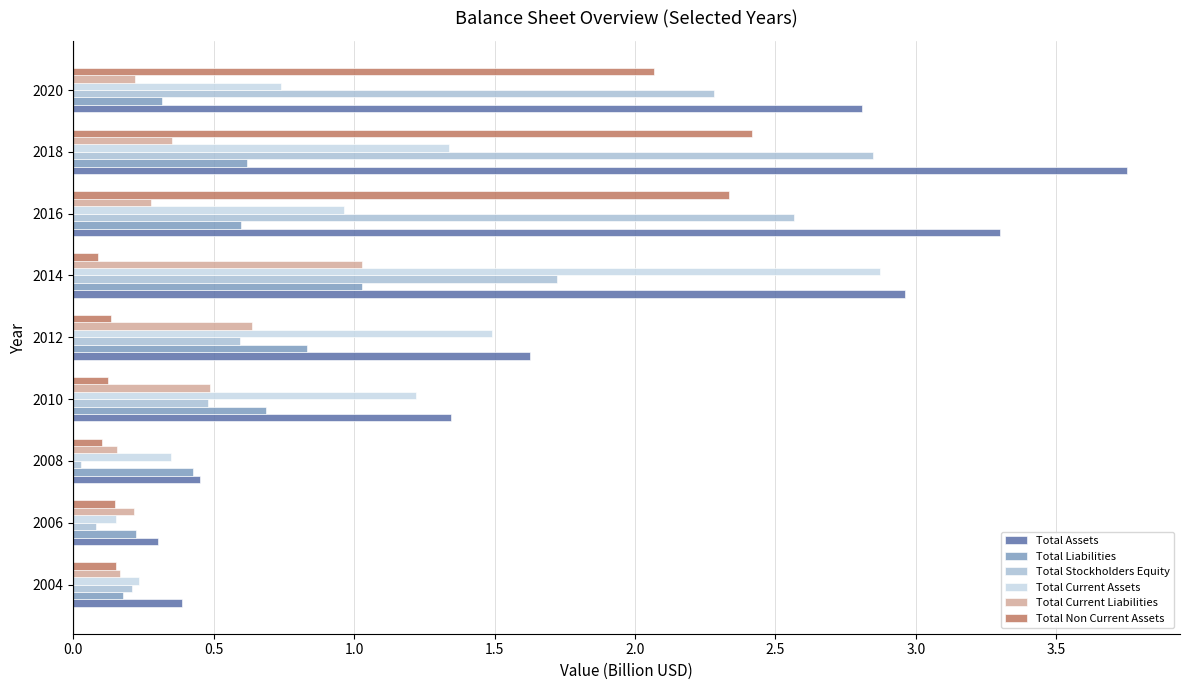

Which series has the largest range (max minus min)?

Total Assets